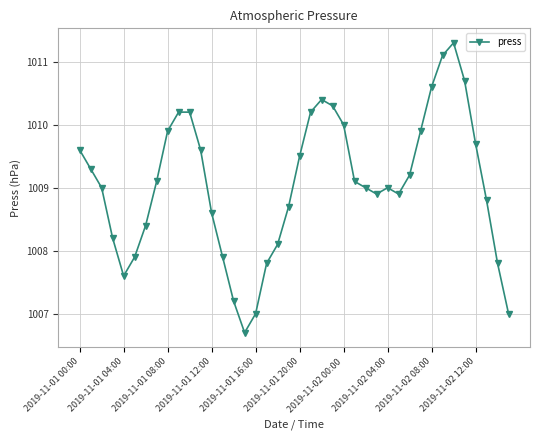

What is the difference between the maximum and minimum values?

4.6